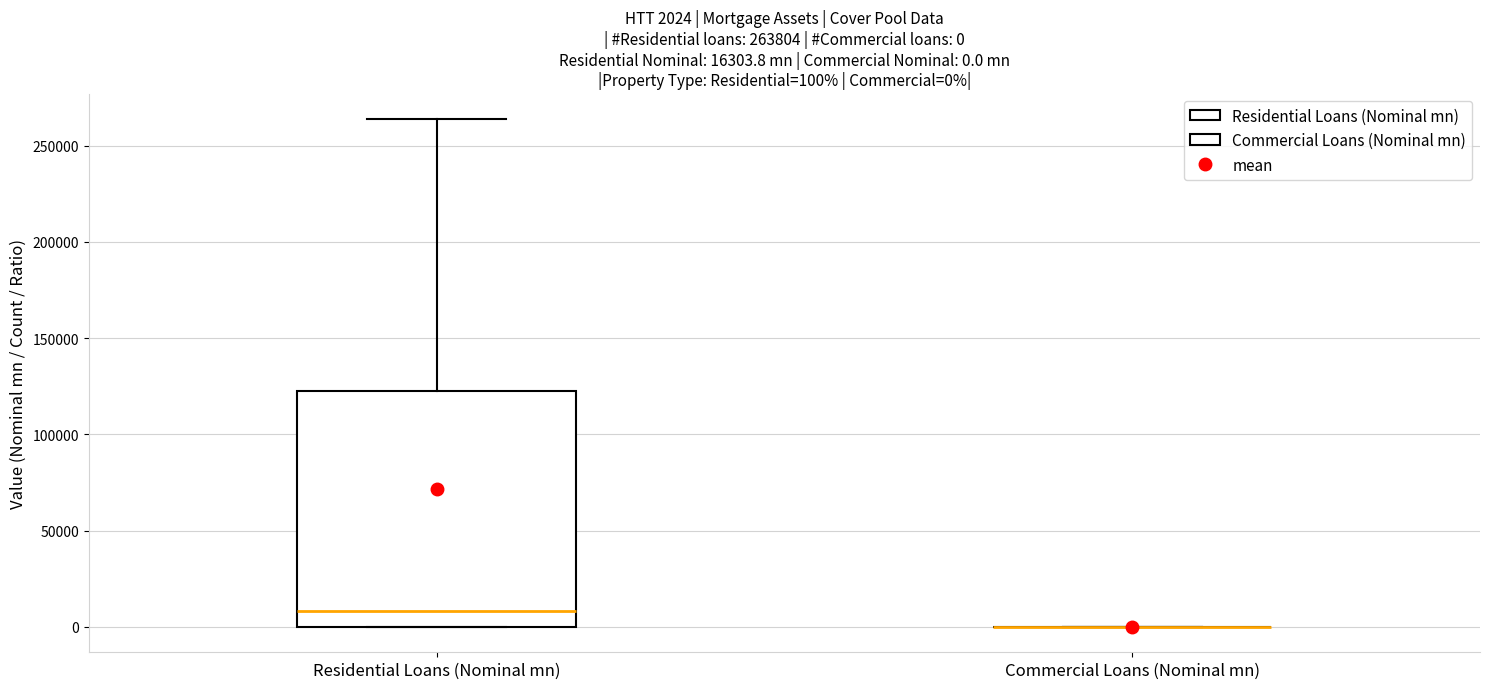

Which box is the tallest, from its lower edge to its upper edge?

Residential Loans (Nominal mn)